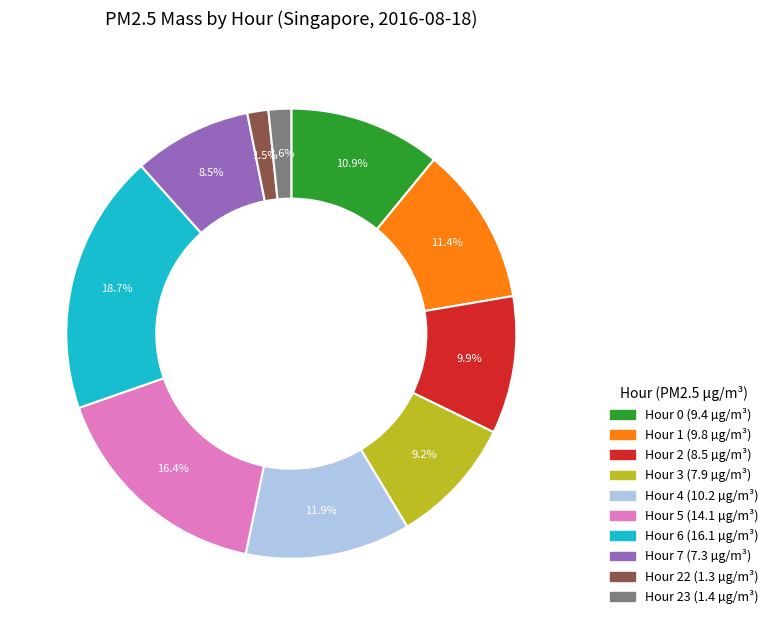

Does any single category account for the majority?

No